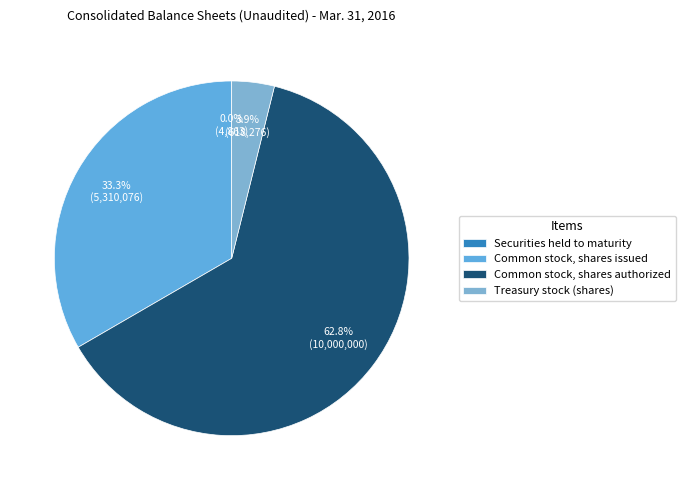

Which category has the biggest portion of the pie?

Common stock, shares authorized